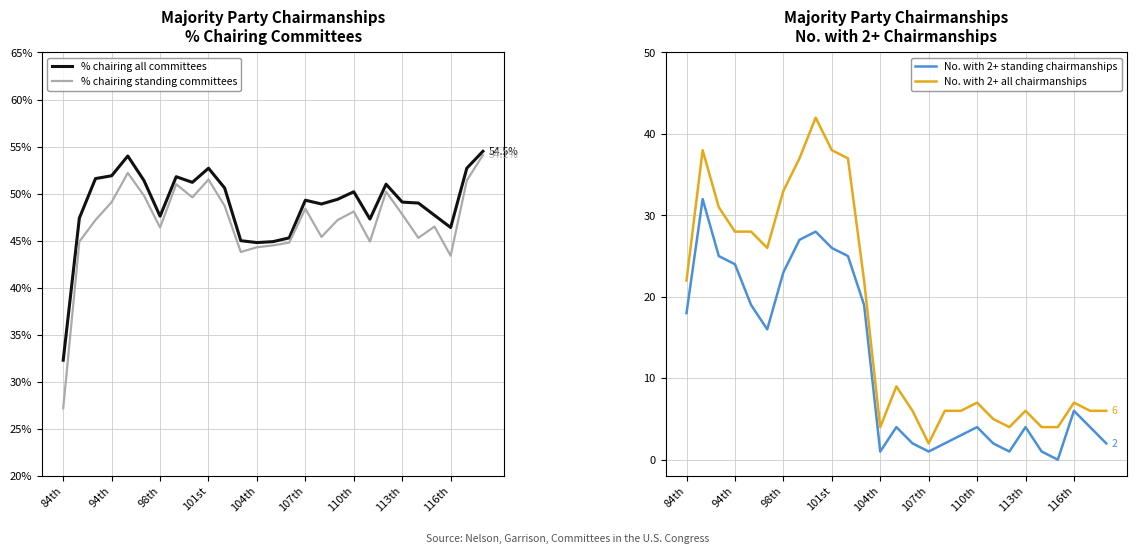

How many data points in % chairing all committees are less than 49?

11